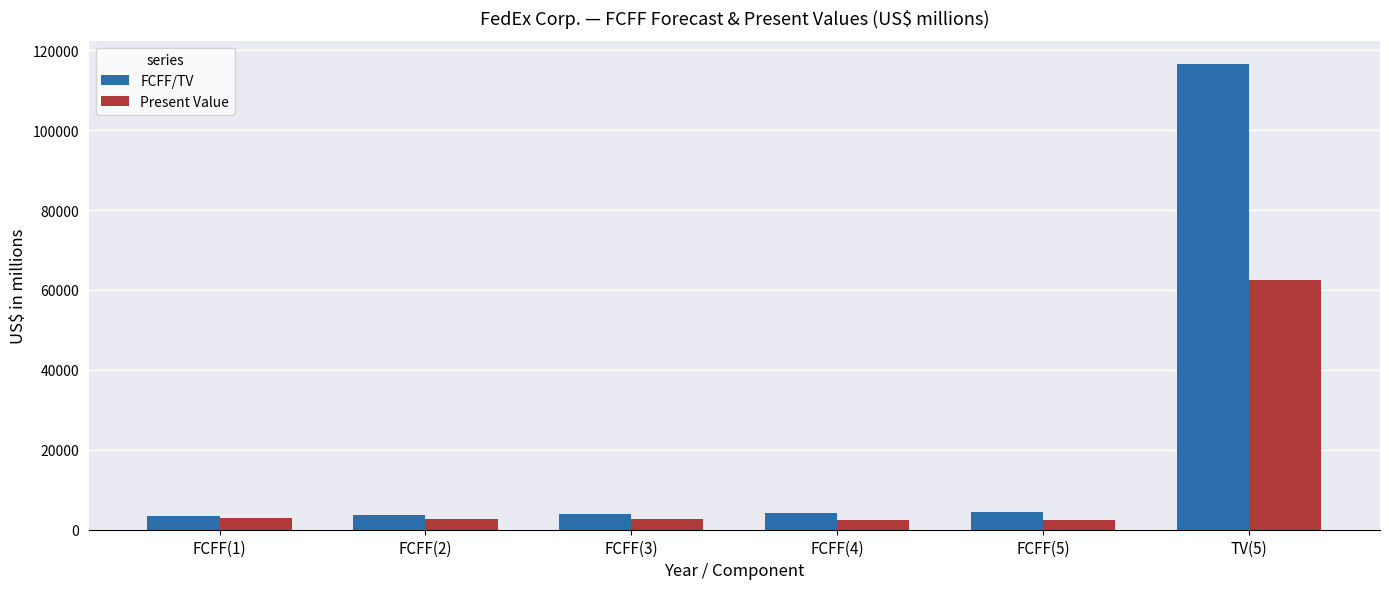

What is the lowest value of the FCFF/TV series?

3390